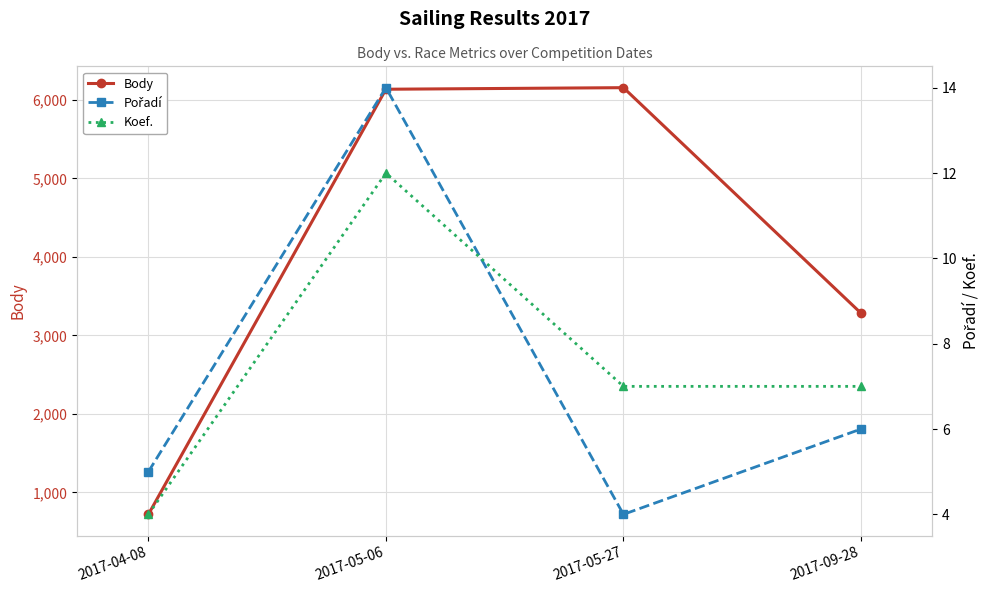

Which series has the largest total across all categories?

Body